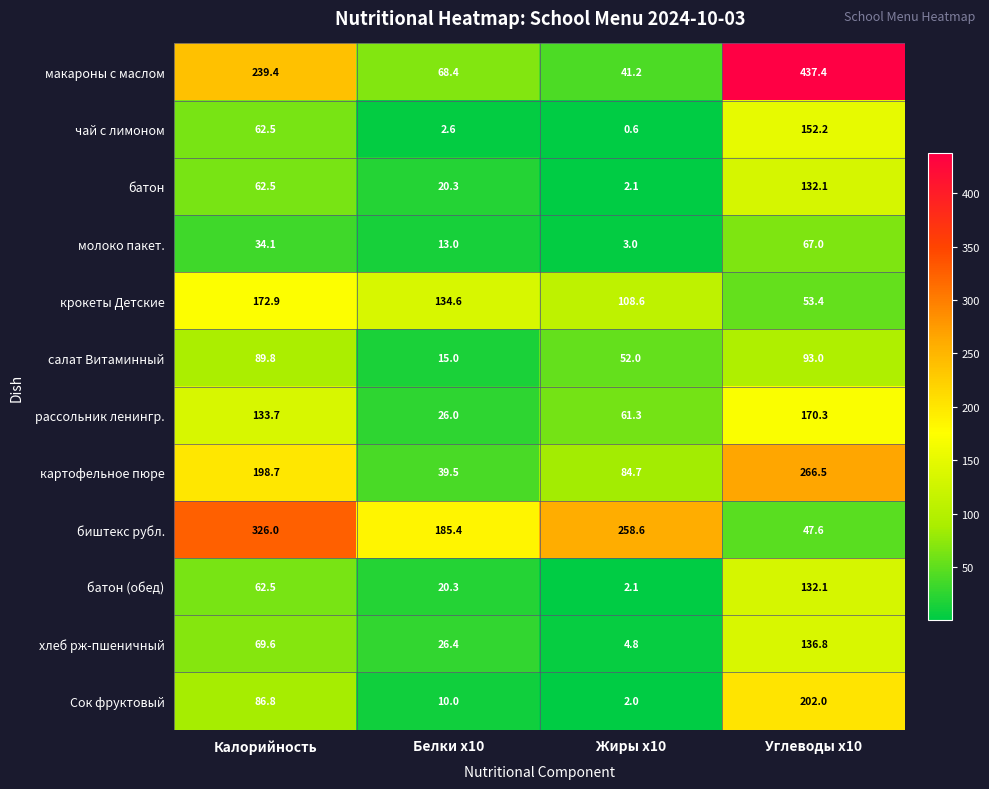

At which label does картофельное пюре first exceed 198?

Калорийность